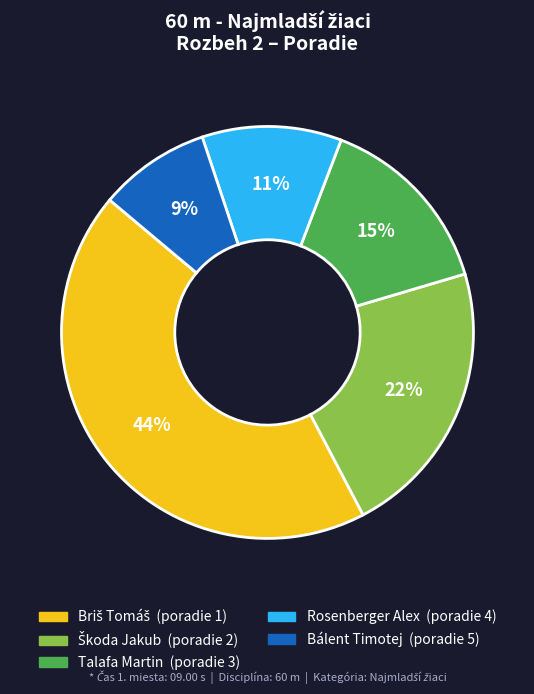

How many slices are in this pie chart?

5